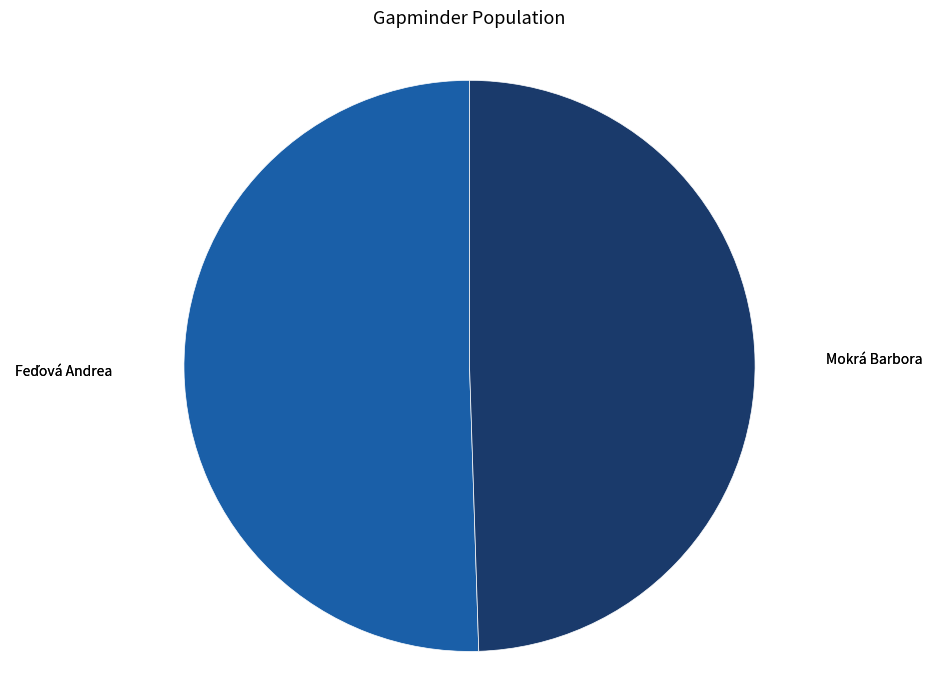

Does any single category account for the majority?

Yes